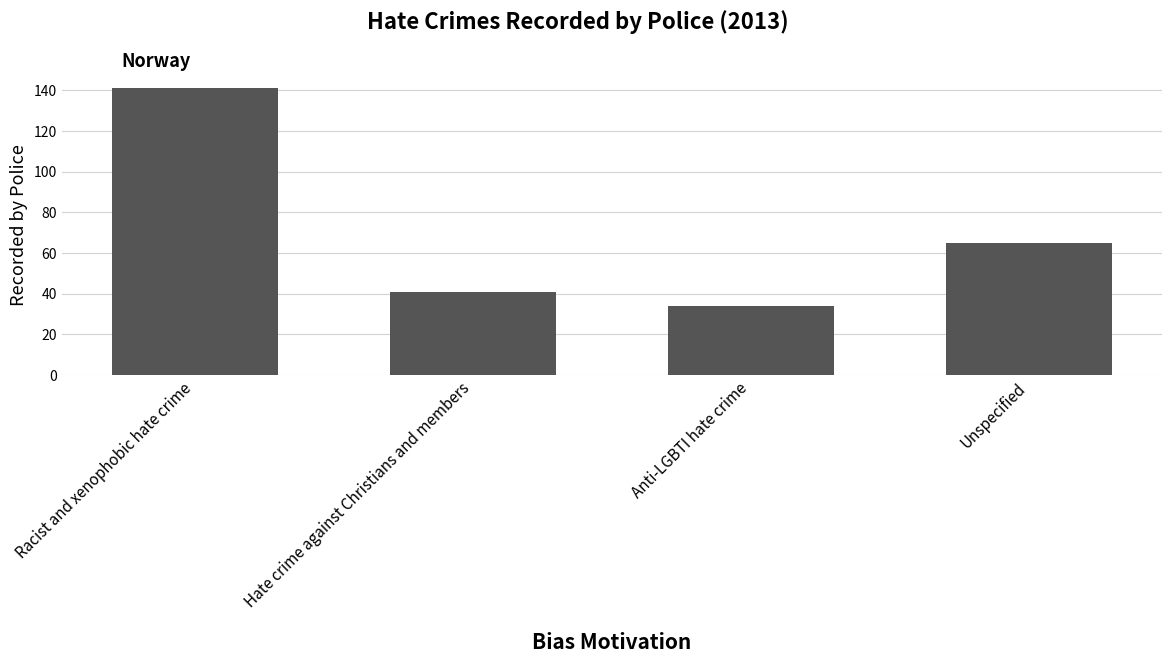

Rank the categories by value from lowest to highest.

Anti-LGBTI hate crime, Hate crime against Christians and members, Unspecified, Racist and xenophobic hate crime